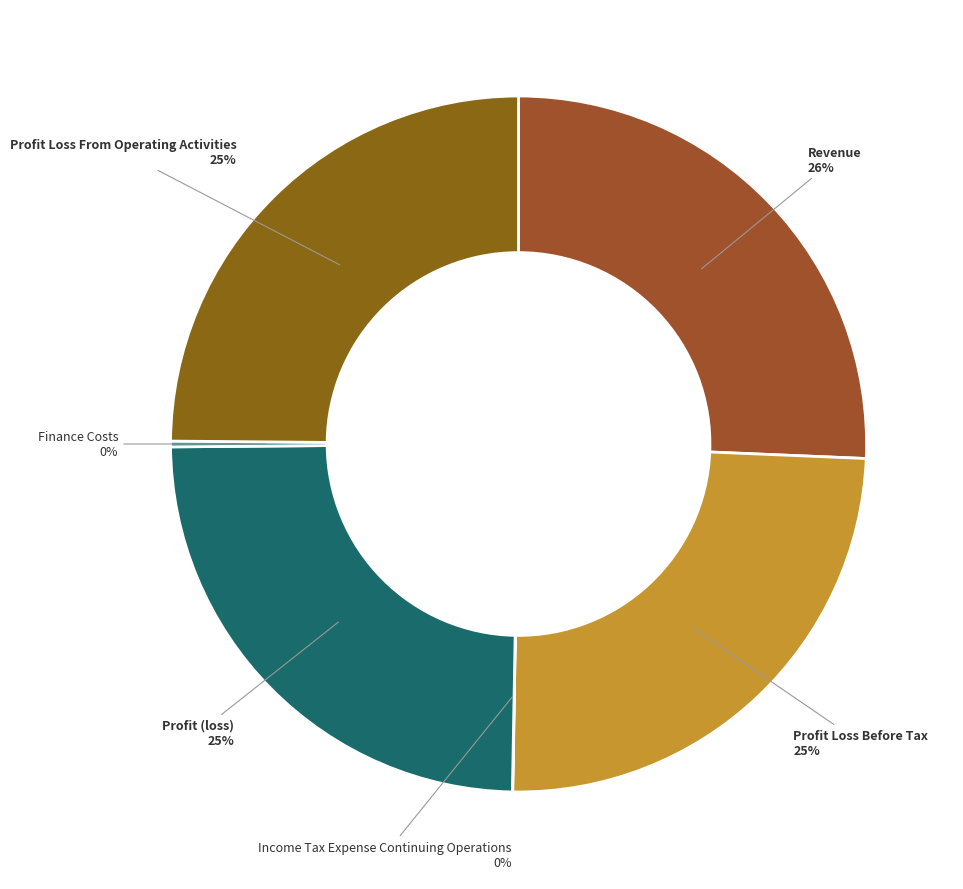

Which slice is the largest?

Revenue